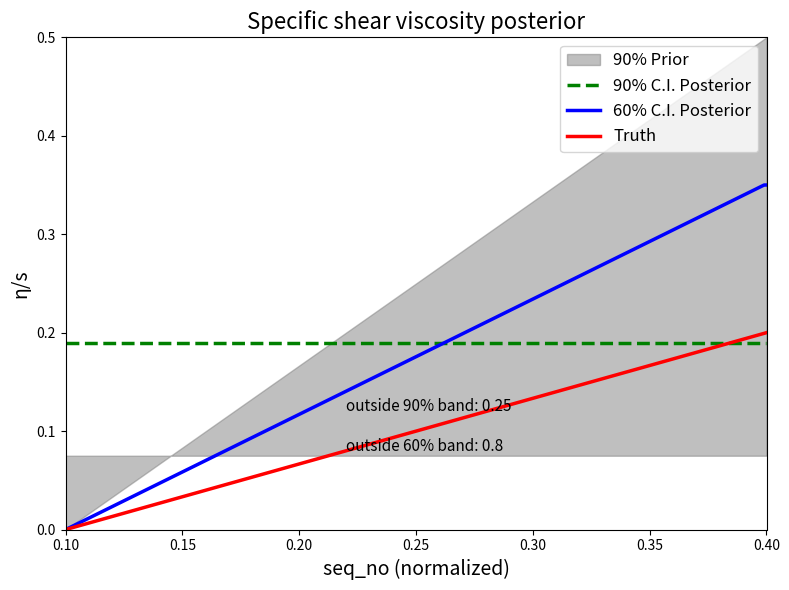

What is the value of the 90% C.I. Posterior point at the 5th from the left?

0.2